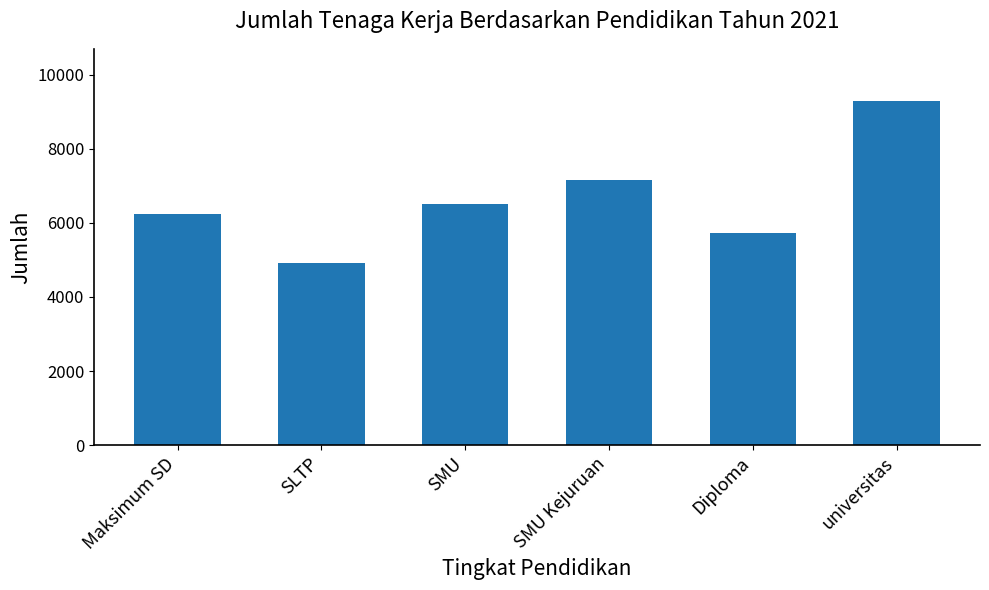

How many values are below 6520?

3